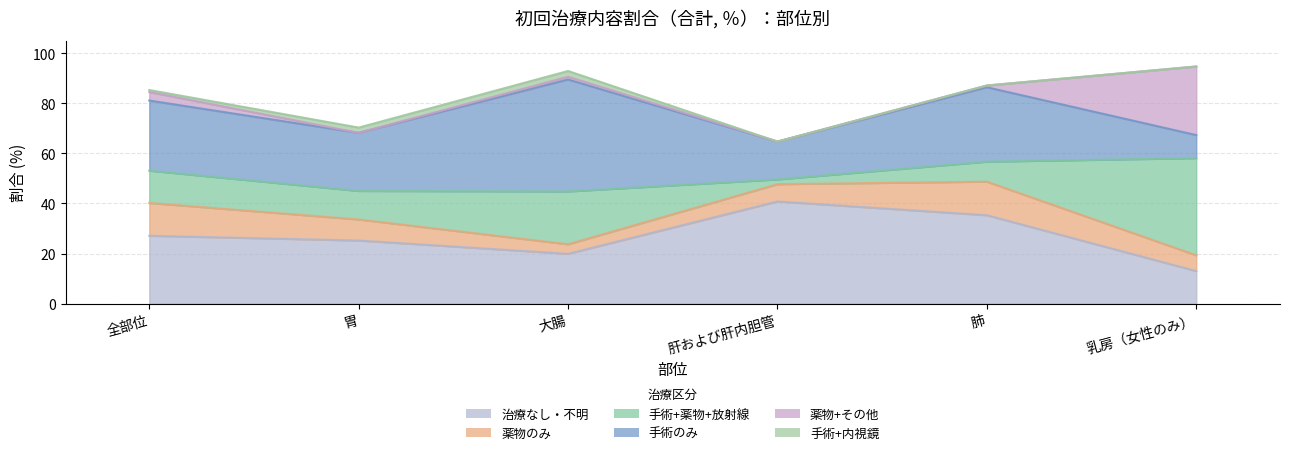

How many data points does each series have?

6